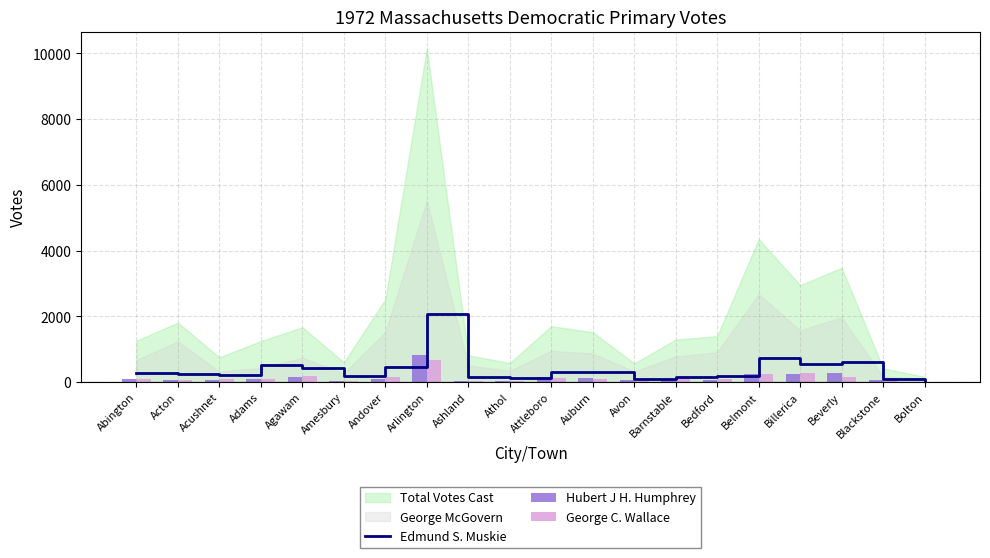

Where is Edmund S. Muskie nearest to the value 1055?

Belmont